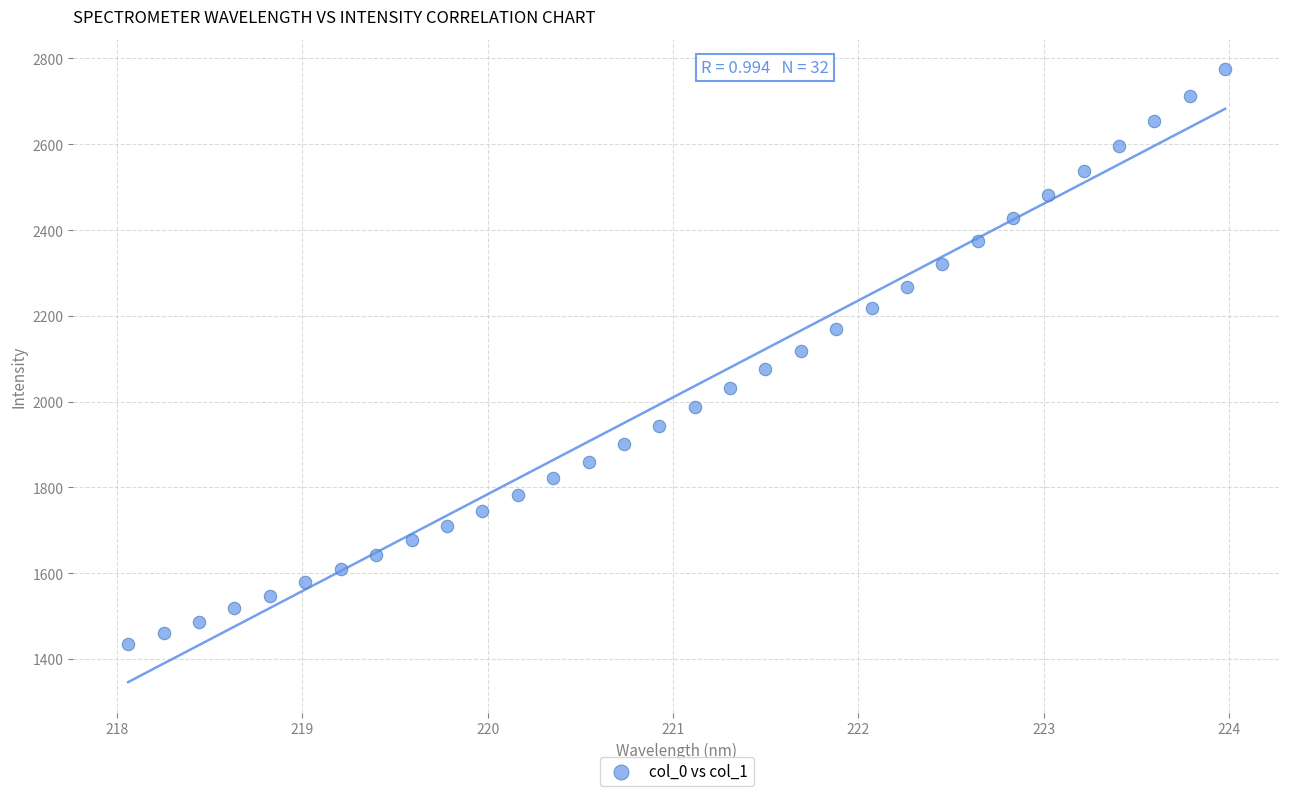

What is the range of X values (max minus min)?

5.9